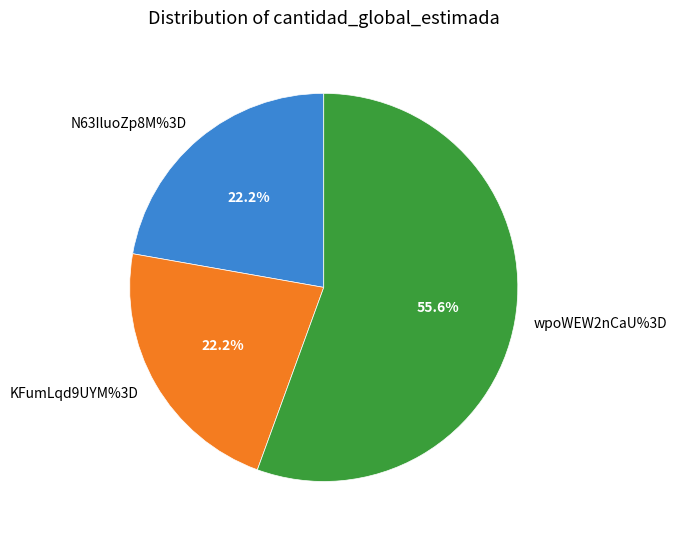

Which slice is the largest?

wpoWEW2nCaU%3D